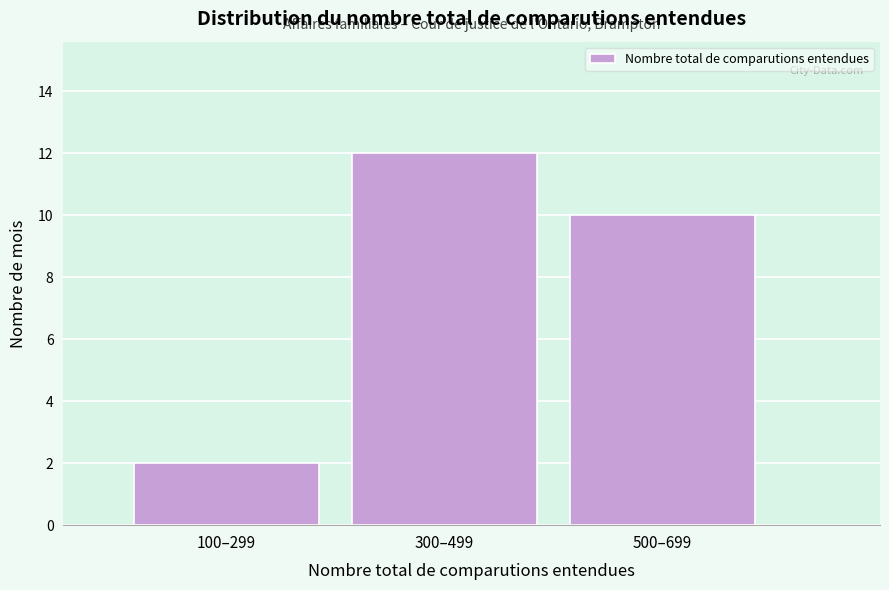

Reading right to left, list all the values displayed in this chart.

500–699=10	300–499=12	100–299=2